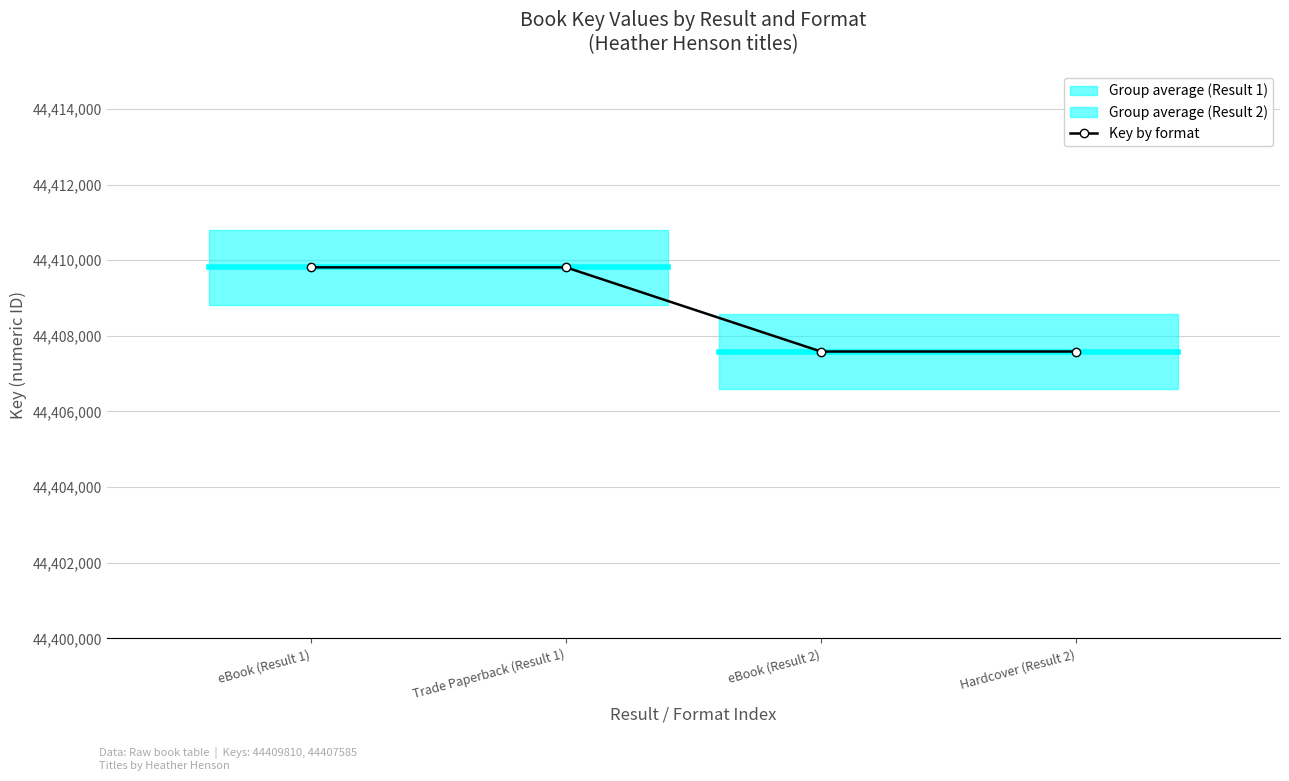

List the labels in order of value, smallest first.

eBook (Result 2), Hardcover (Result 2), eBook (Result 1), Trade Paperback (Result 1)